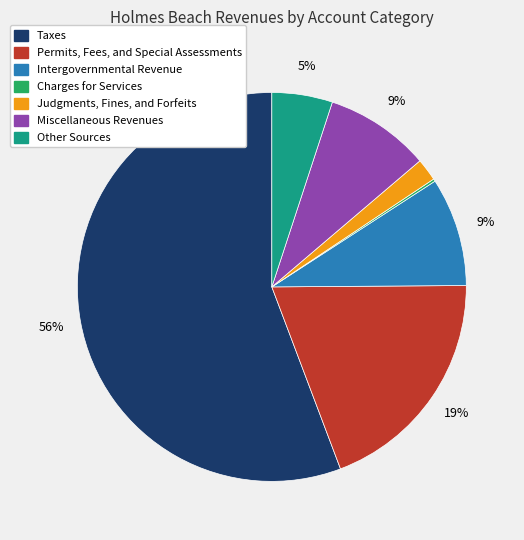

True or false: Taxes accounts for 56% of the total.

True